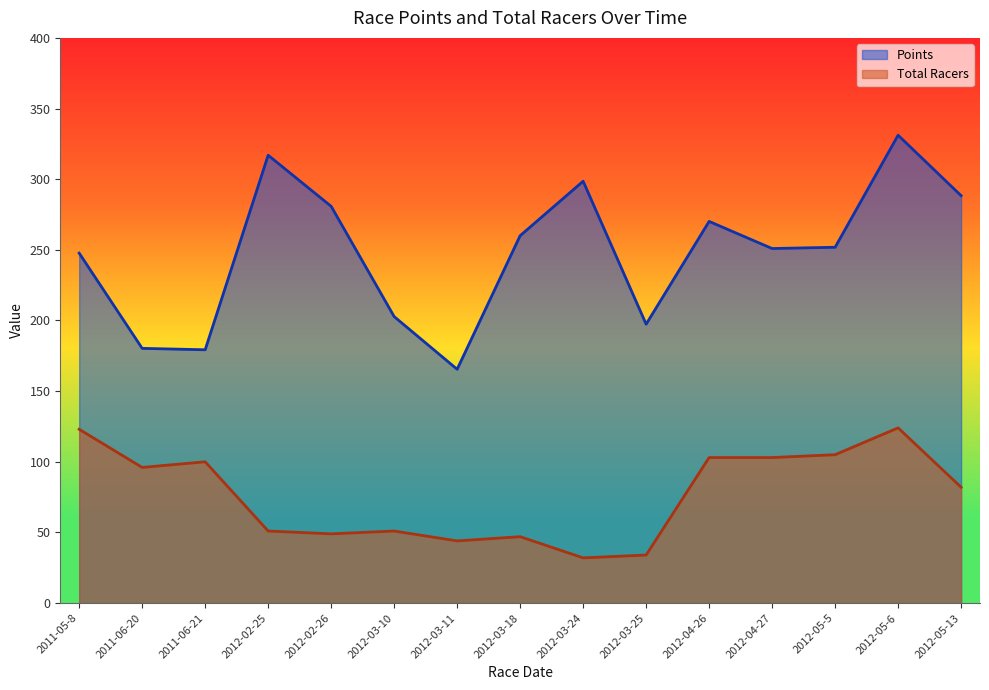

True or false: Total Racers and Points cross at least once.

False